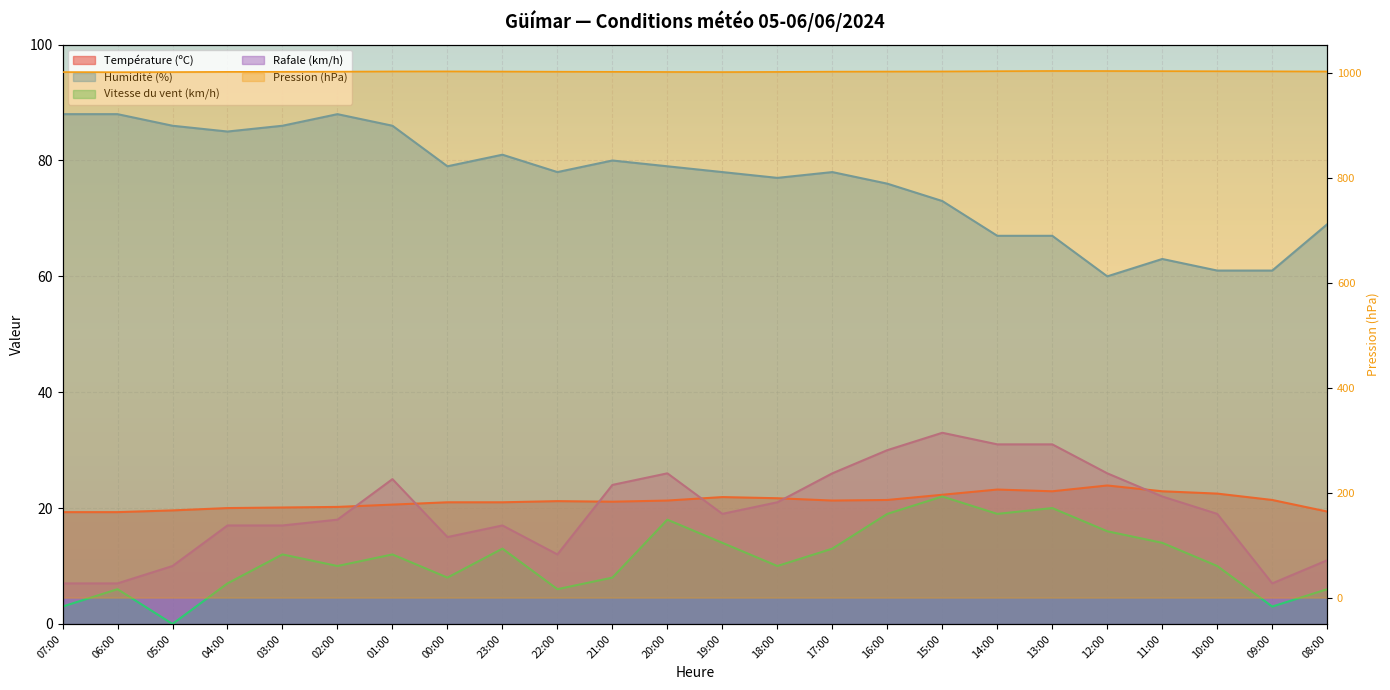

Count the number of categories in the chart.

24